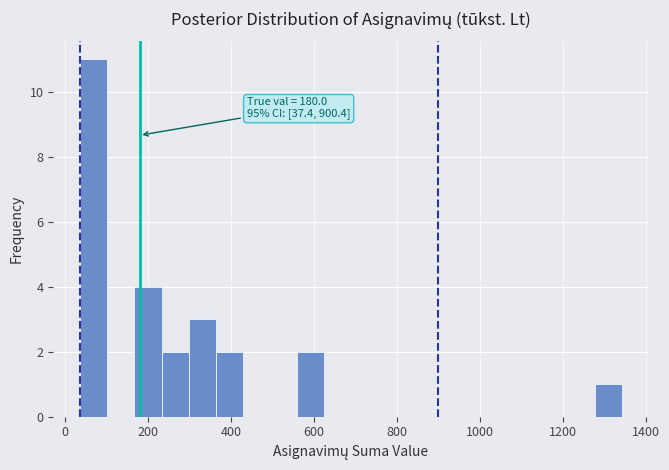

Around what value on the x-axis is the tallest bar? Give the approximate position of its centre, as read against the axis.

80